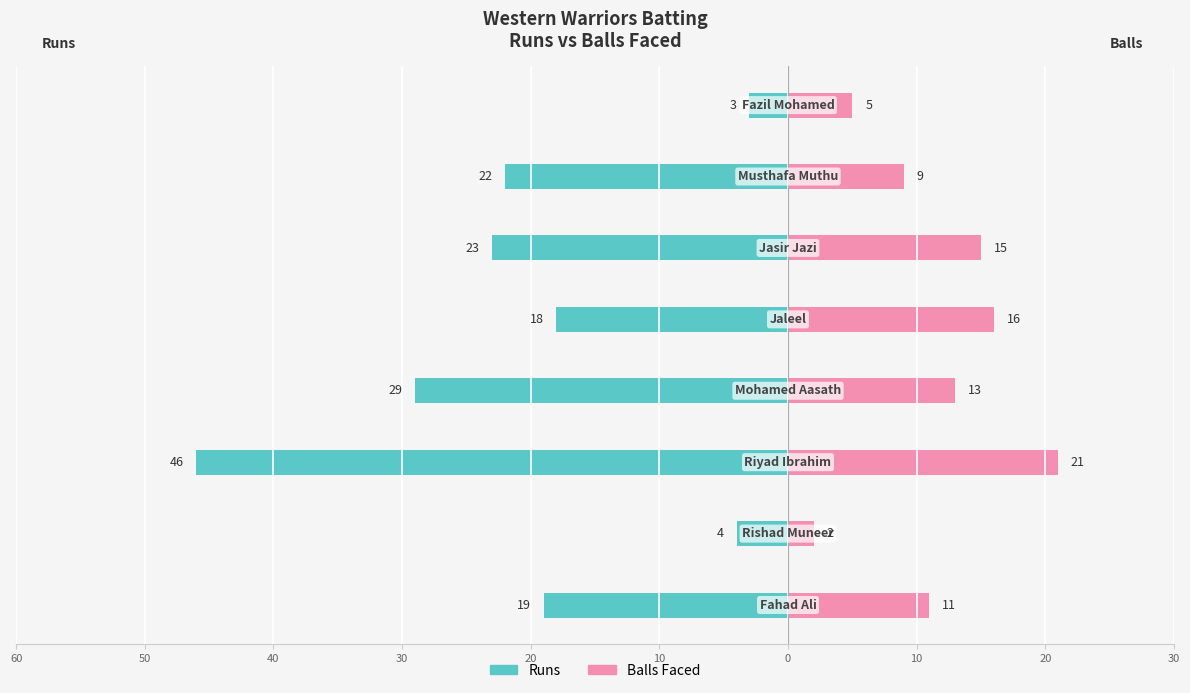

What is the difference between the second highest and second lowest values in the Balls series?

11